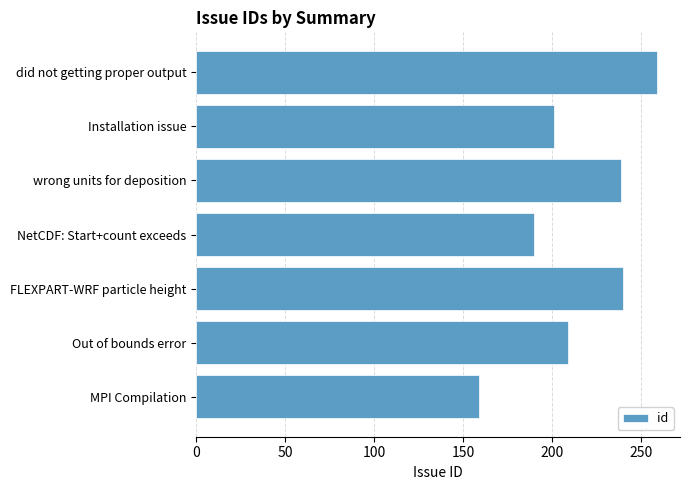

Which label corresponds to the largest value in the chart?

did not getting proper output